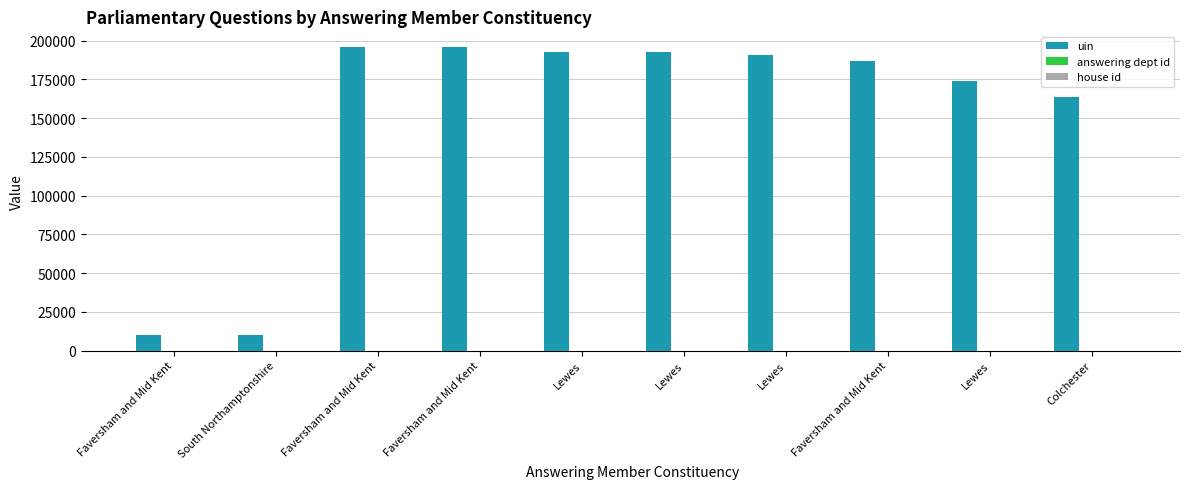

The value of uin at Colchester is 103260. True or false?

False